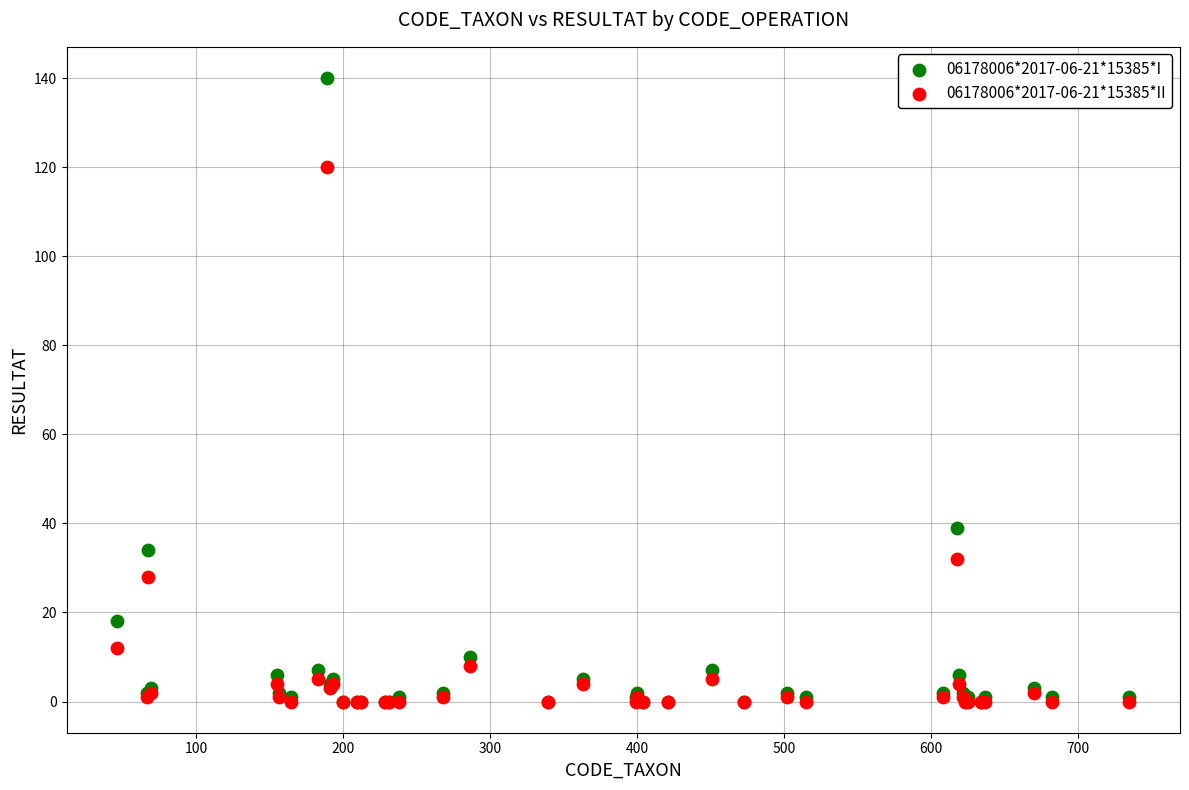

What are all the series names shown in the legend?

06178006*2017-06-21*15385*I, 06178006*2017-06-21*15385*II